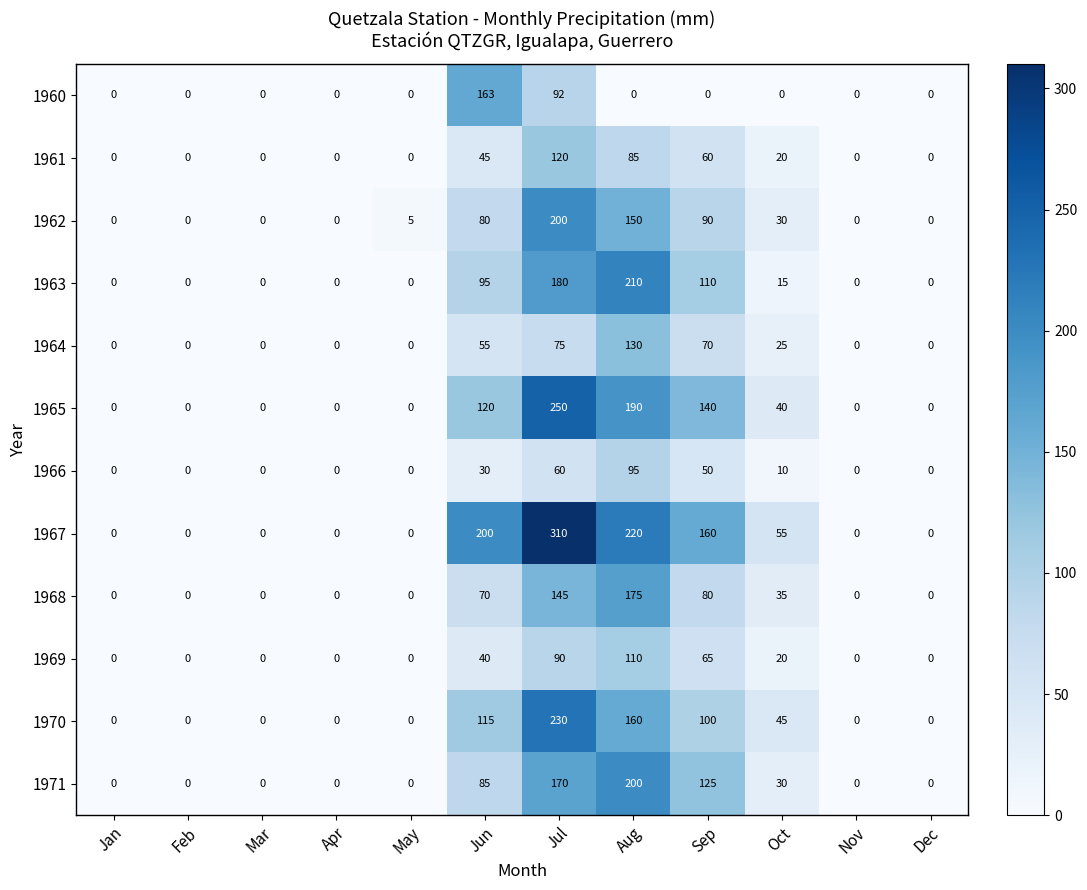

Where is 1971 nearest to the value 100?

Jun